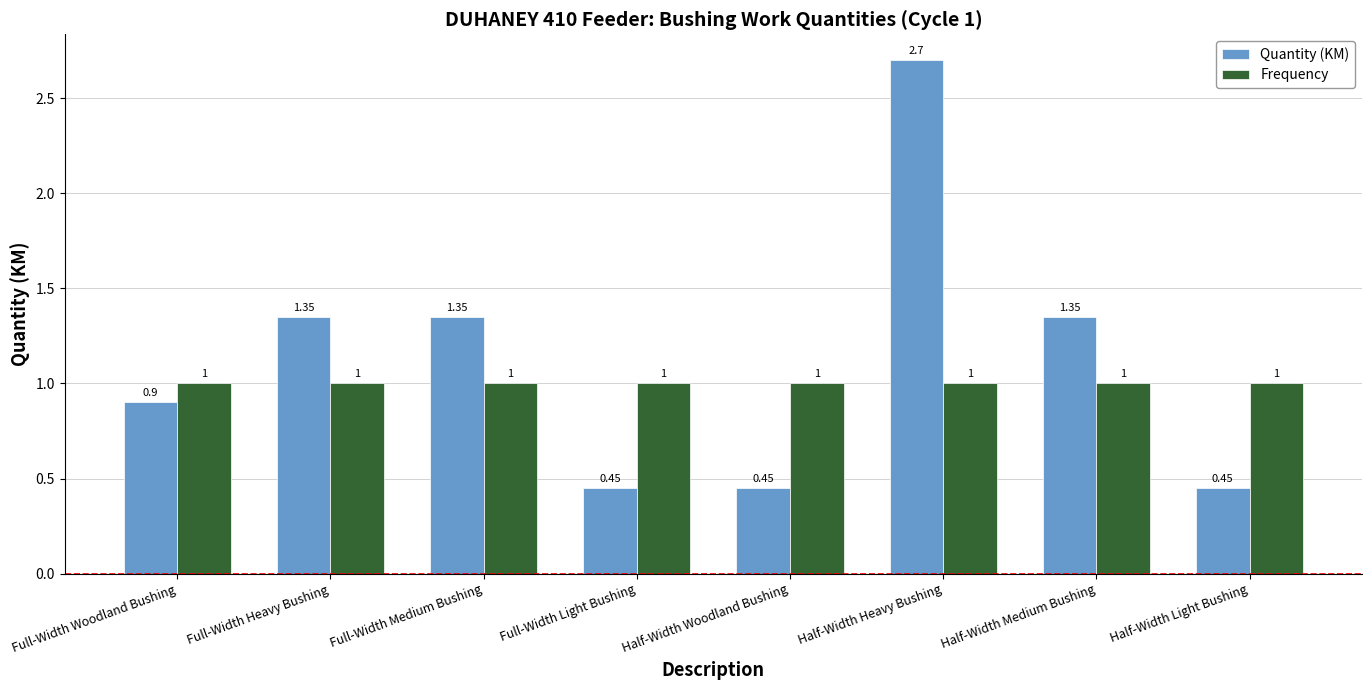

Which label corresponds to the largest value in the chart?

Half-Width Heavy Bushing